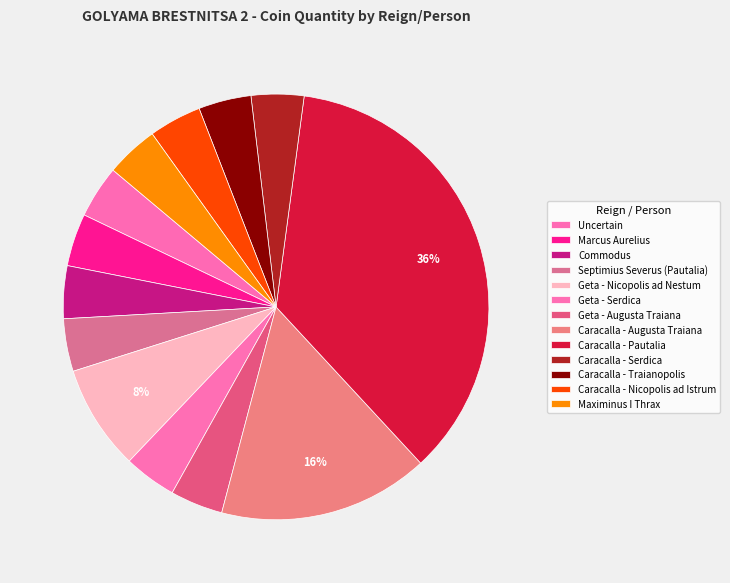

Is there a majority slice in this chart?

No